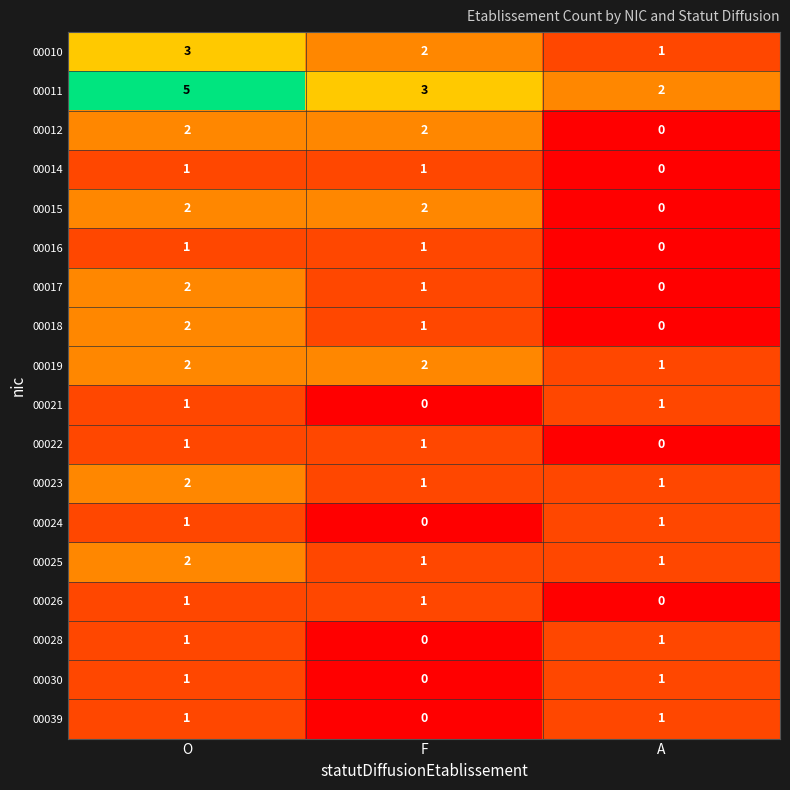

Which series has the largest total across all categories?

00011